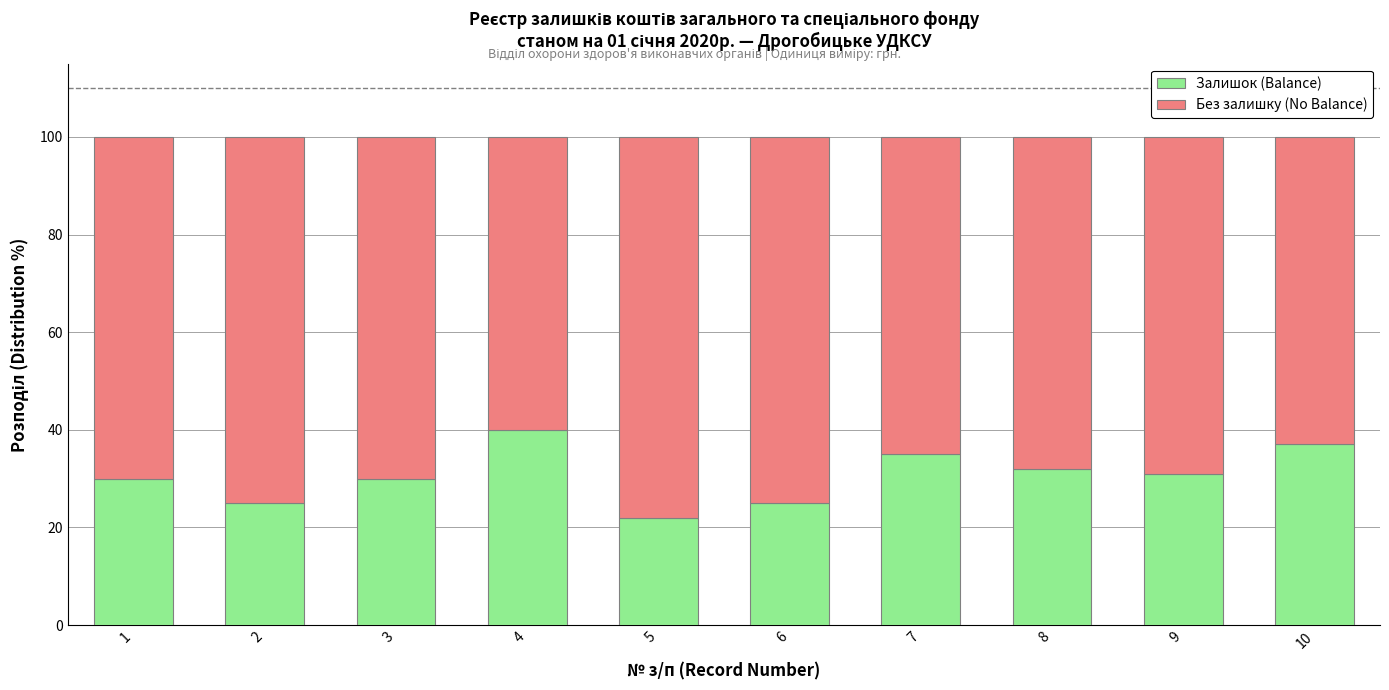

What is the total value across all series at 1?

100